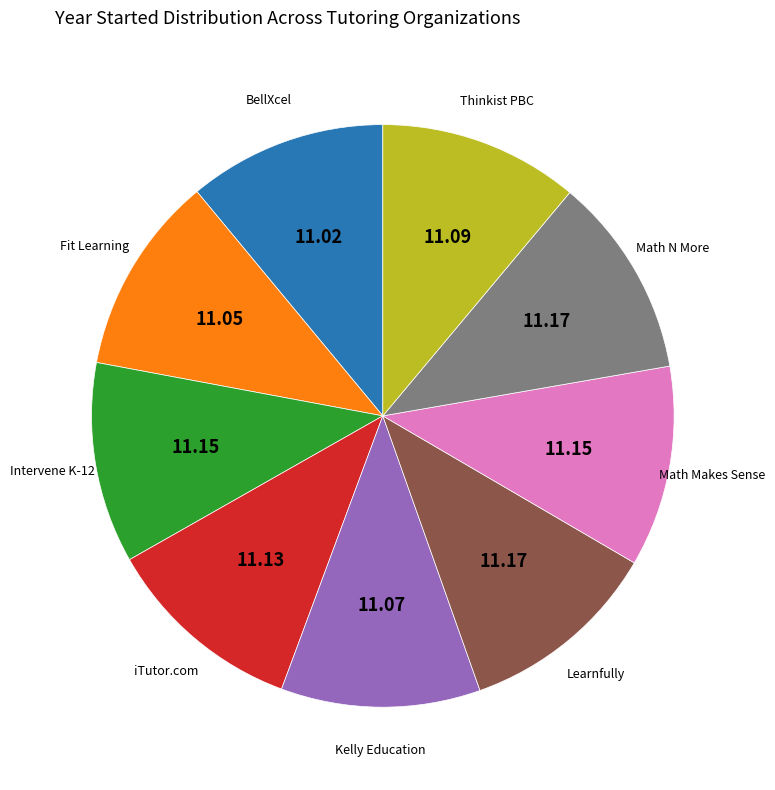

Is there a majority slice in this chart?

No